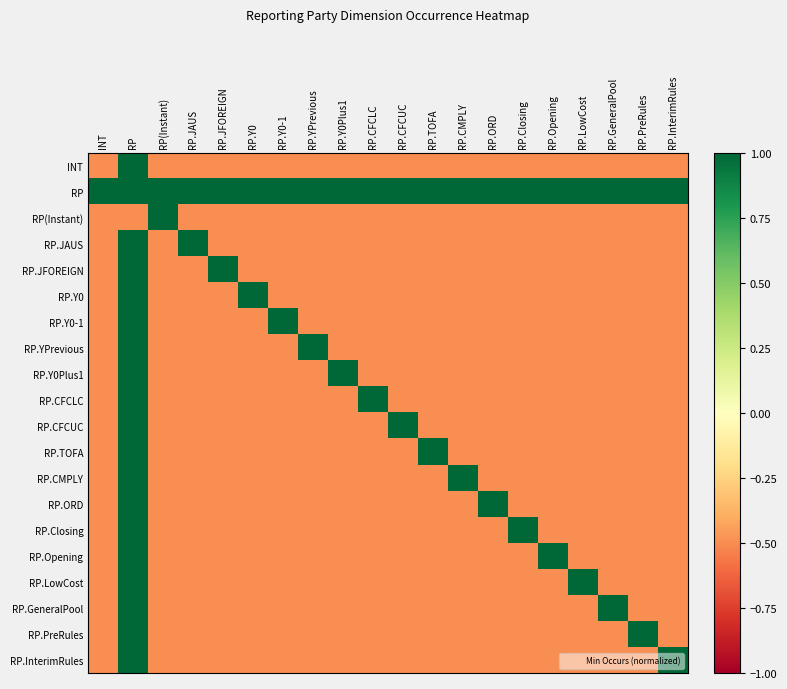

At RP.ORD, list the series in order from smallest to largest.

INT, RP(Instant), RP.JAUS, RP.JFOREIGN, RP.Y0, RP.Y0-1, RP.YPrevious, RP.Y0Plus1, RP.CFCLC, RP.CFCUC, RP.TOFA, RP.CMPLY, RP.Closing, RP.Opening, RP.LowCost, RP.GeneralPool, RP.PreRules, RP.InterimRules, RP, RP.ORD